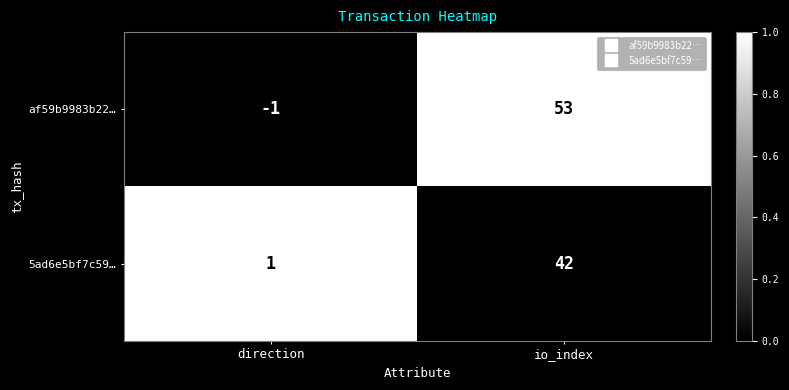

What is the sum of all af59b9983b22… values?

52